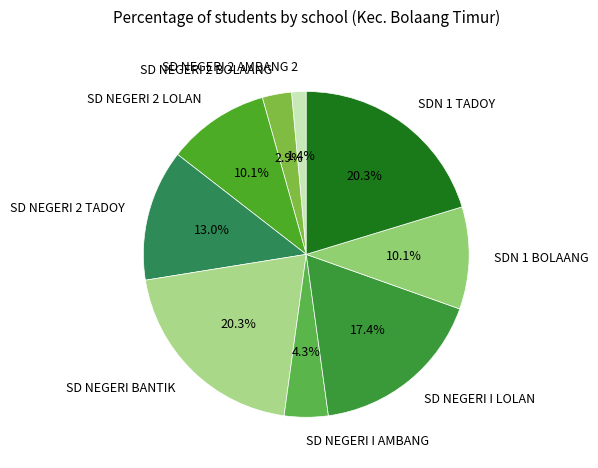

What percentage do SD NEGERI I AMBANG and SD NEGERI 2 BOLAANG together represent?

7.2%